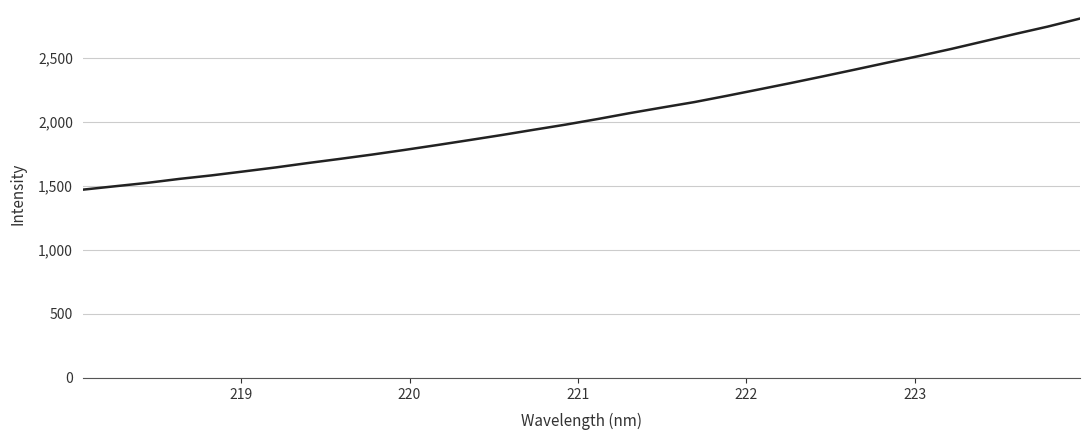

Is this an area chart (filled region under the line)?

No